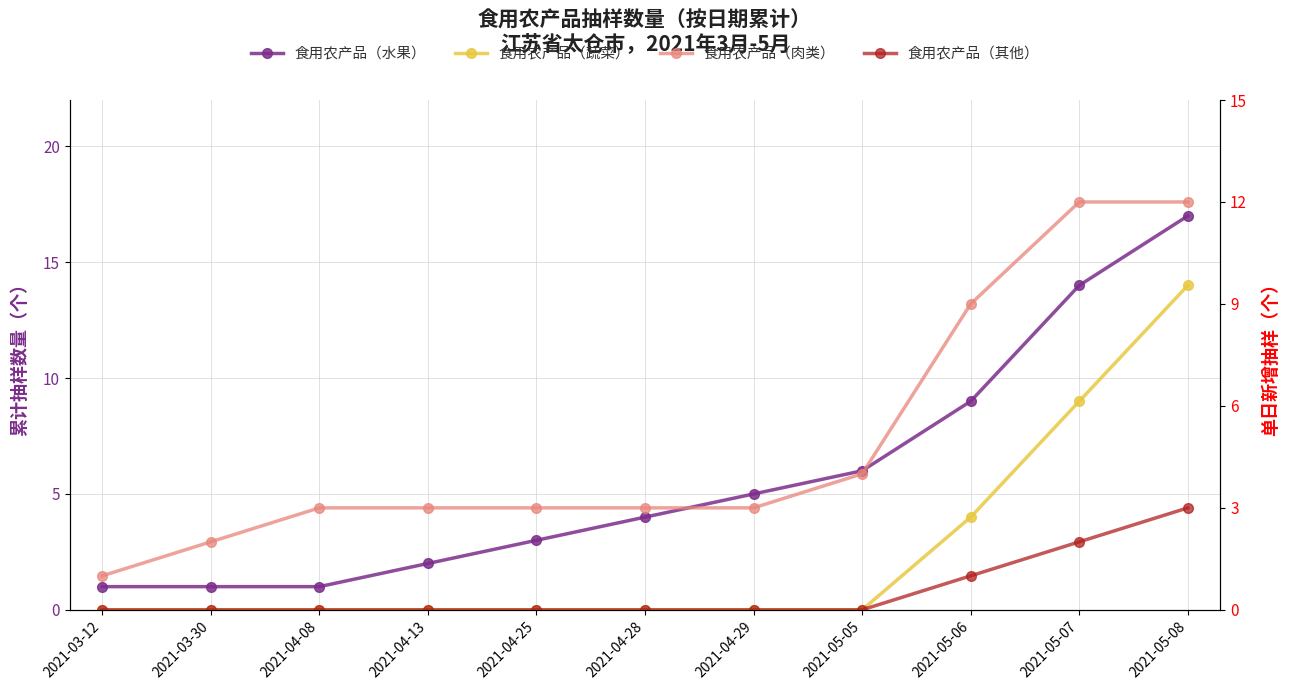

How many lines are shown in the chart?

4